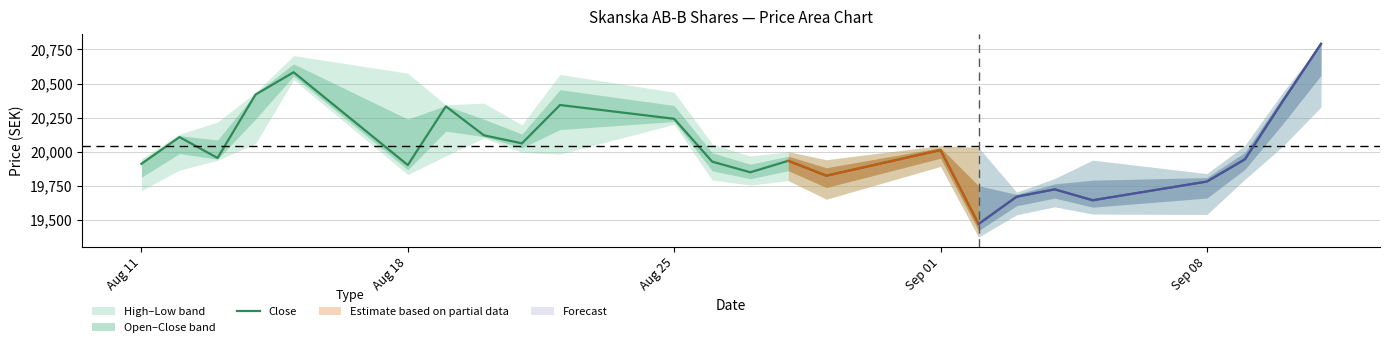

Where is the data nearest to the value 20131?

7